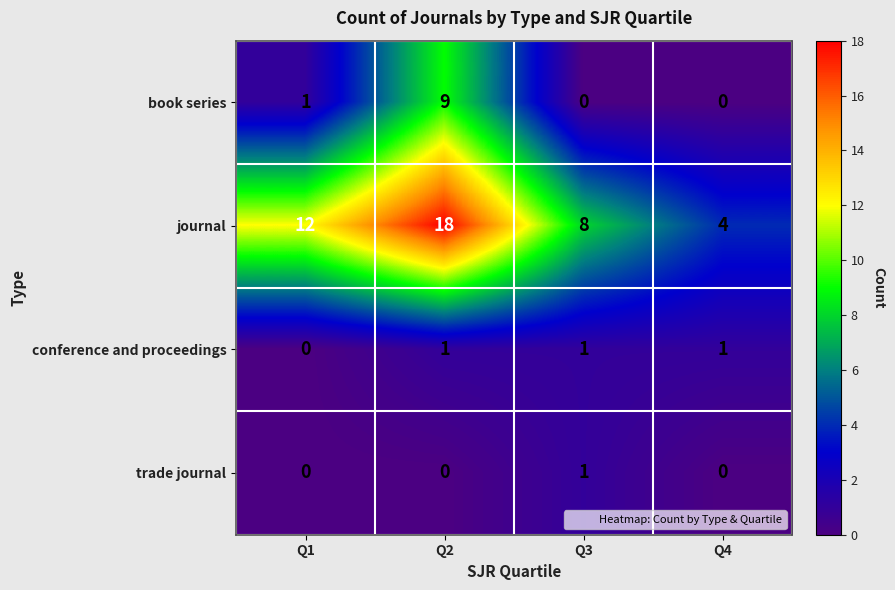

What is the maximum value shown in the chart?

18